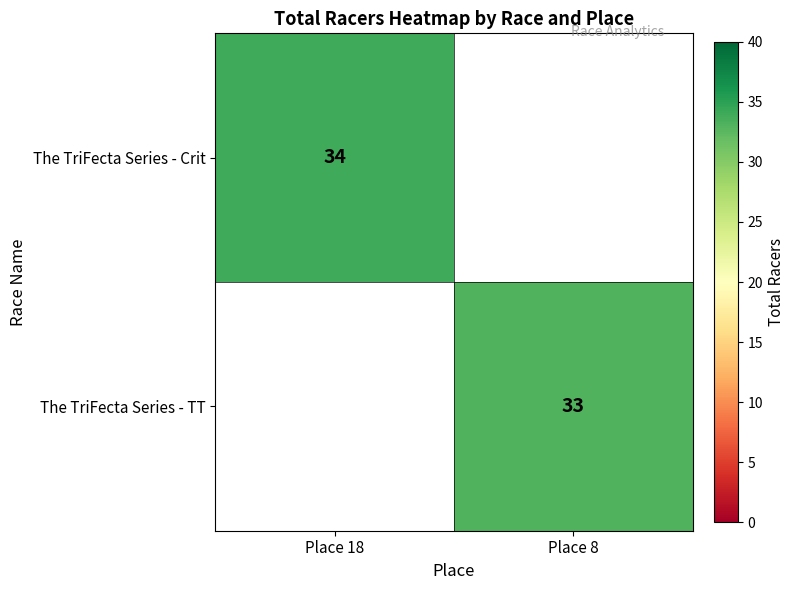

How many distinct data groups are displayed?

2